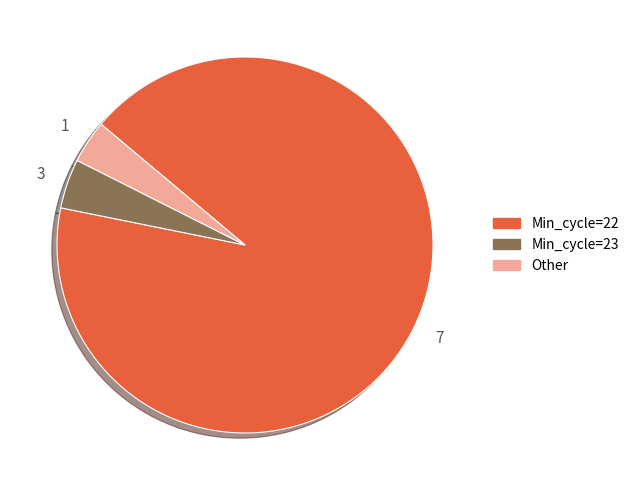

Which has a higher value, Min_cycle=23 or Min_cycle=22?

Min_cycle=22